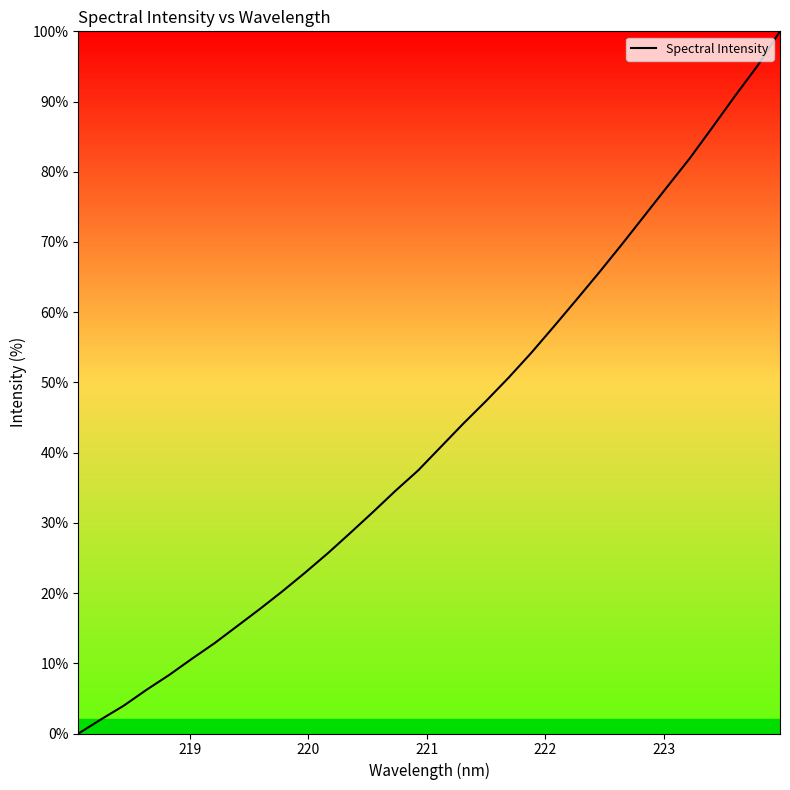

What is the difference between the maximum and minimum values?

100.0